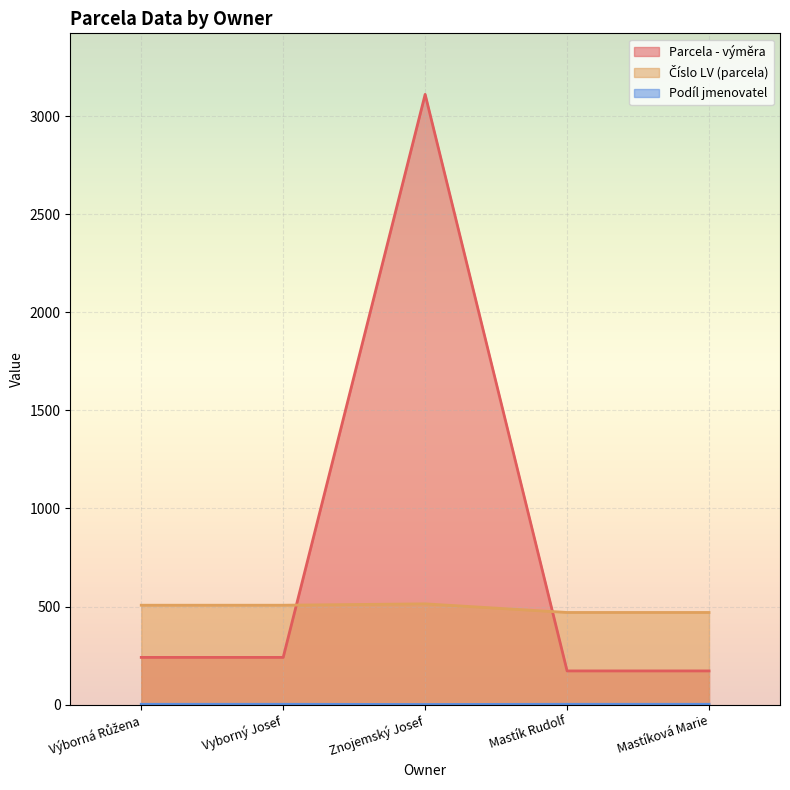

Which series has the largest total across all categories?

Parcela - výměra